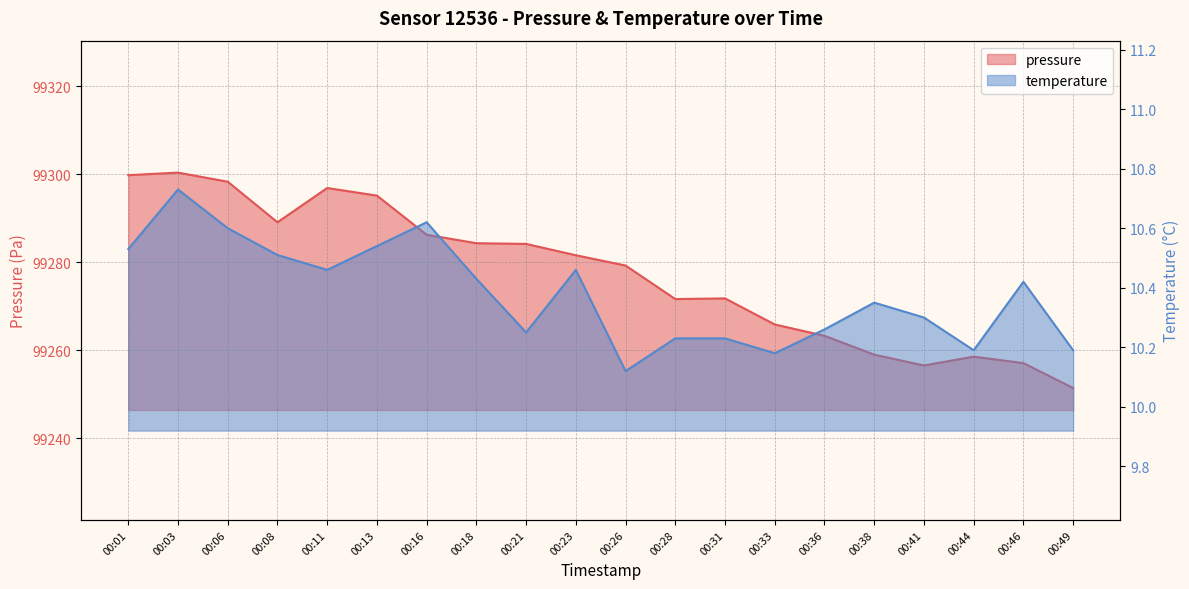

What value does the temperature series have at 00:18?

10.4